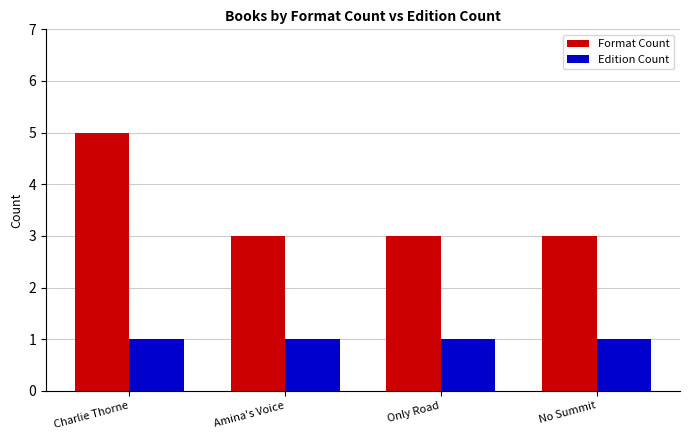

At which category does the chart reach its peak across all series?

Charlie Thorne